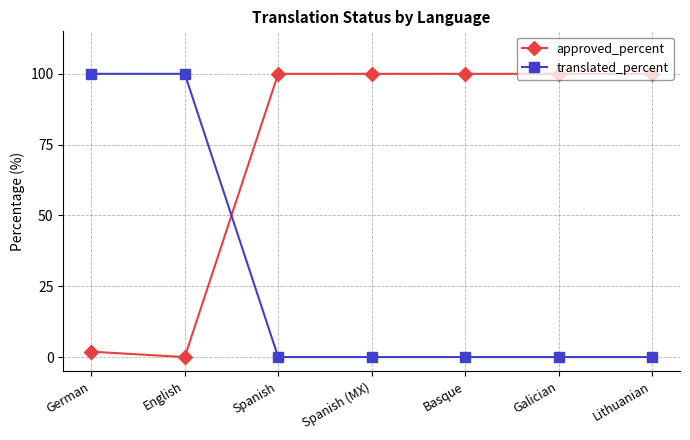

What is the spread (max minus min) of values at Galician?

100.0